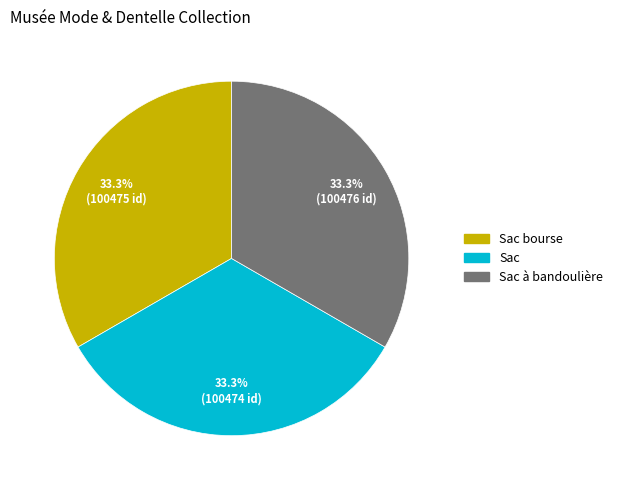

Does any single category account for the majority?

No